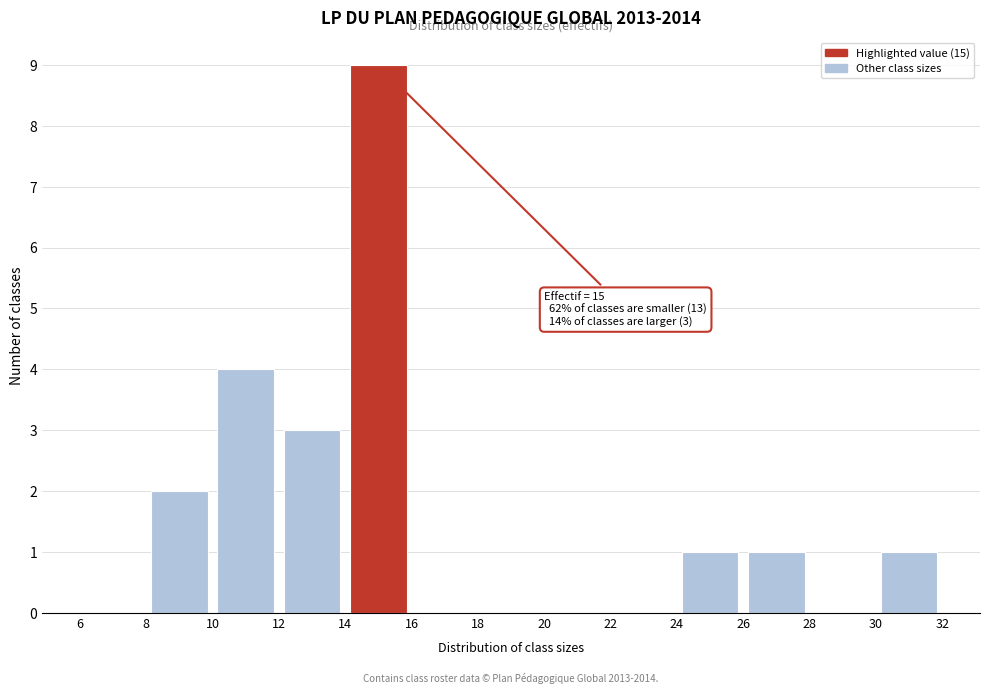

Over which range of the x-axis is the bar tallest?

14 to 16